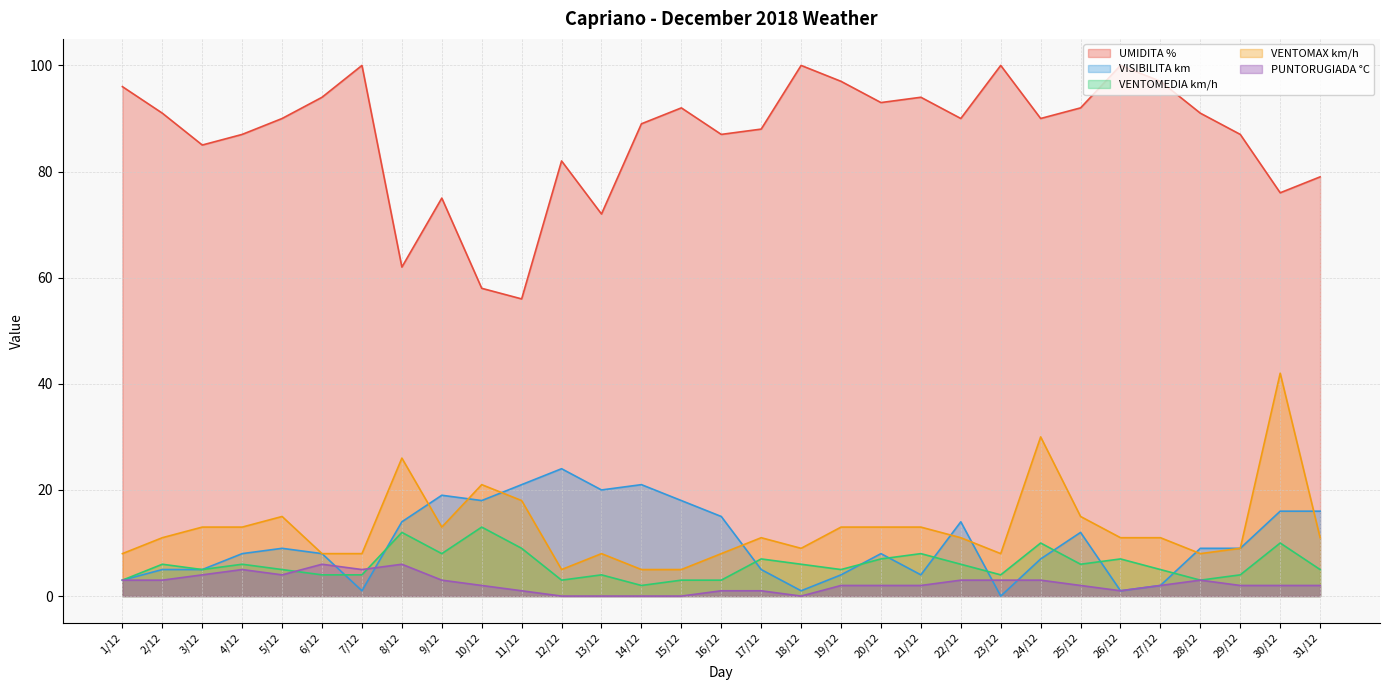

Is it true that VENTOMAX km/h equals 34 at 8/12?

False